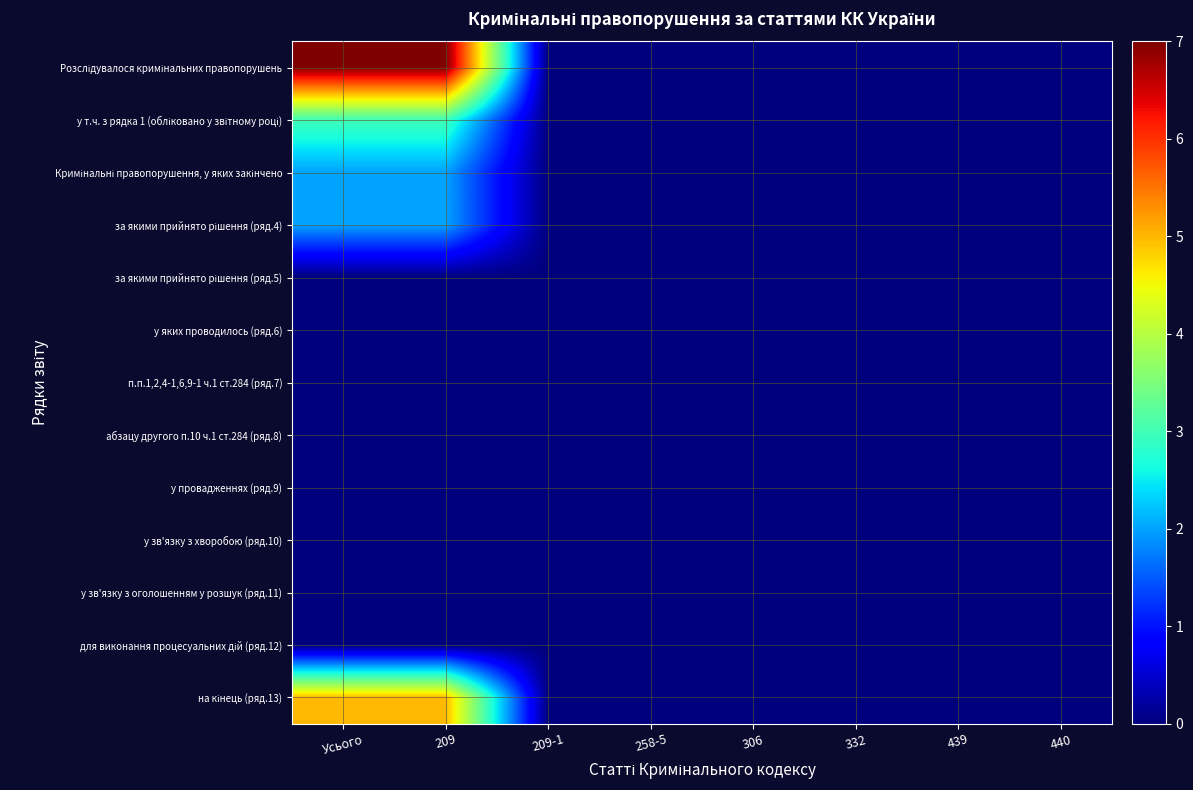

How many distinct data groups are displayed?

13